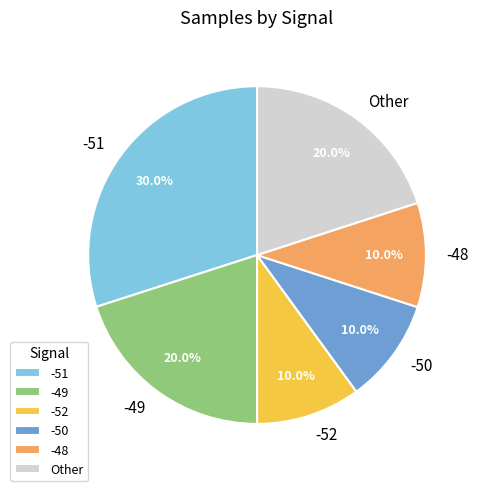

What is the largest slice in the pie chart?

-51